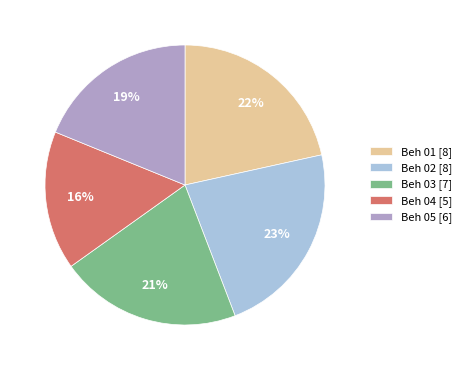

What is the largest slice in the pie chart?

Beh 02 [8]